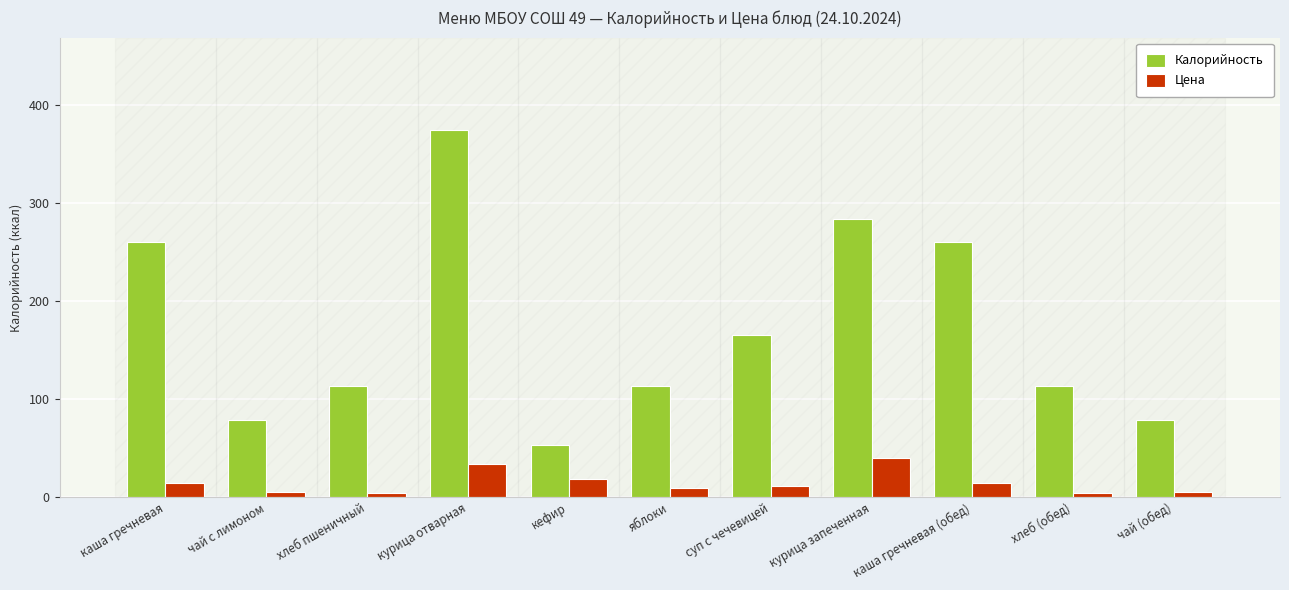

At how many categories does at least one series exceed 355?

1